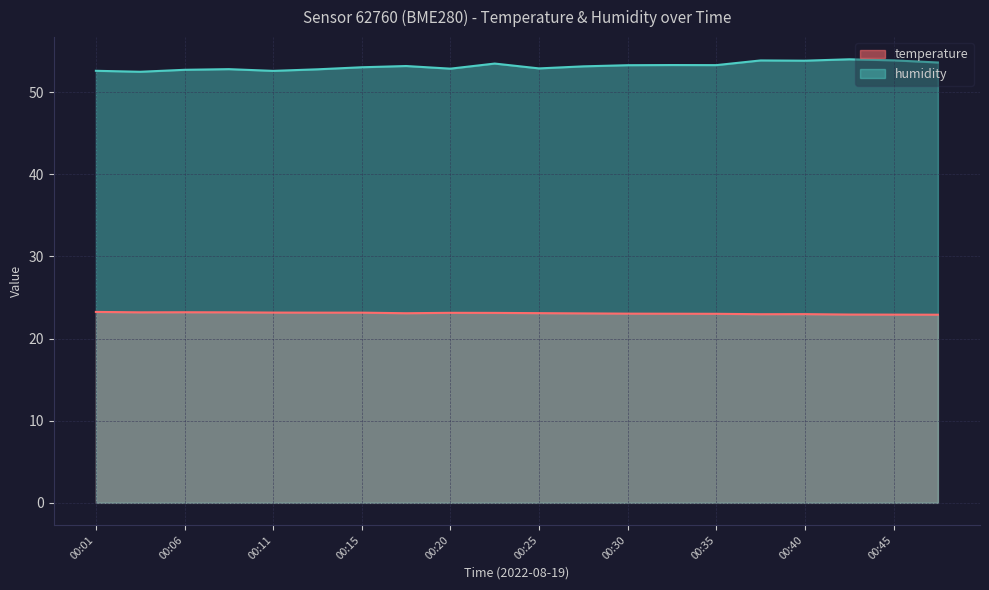

The temperature series shows 22.9 at 00:47. True or false?

True